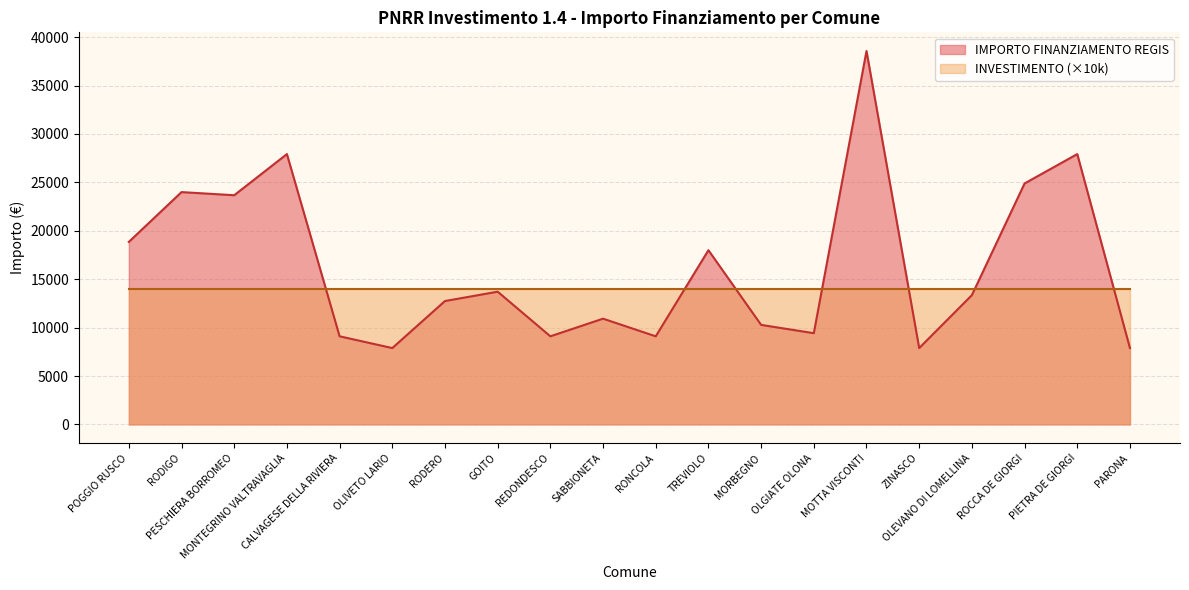

What is the value of the 1st point from the left?

18854